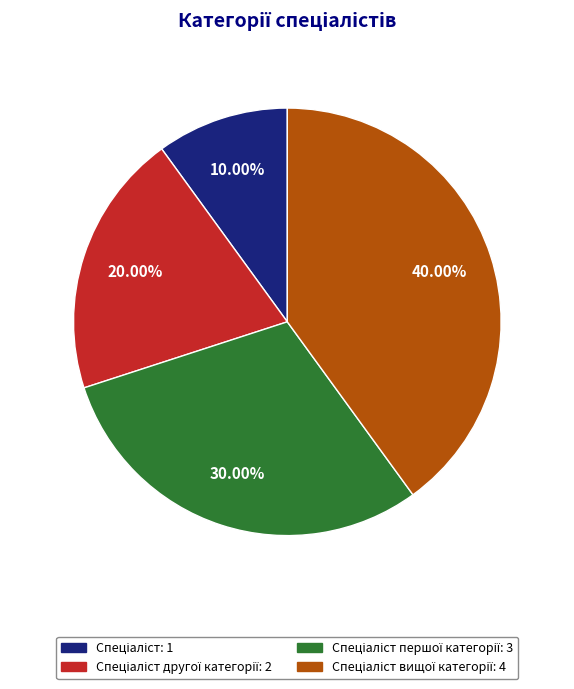

Is there a majority slice in this chart?

No